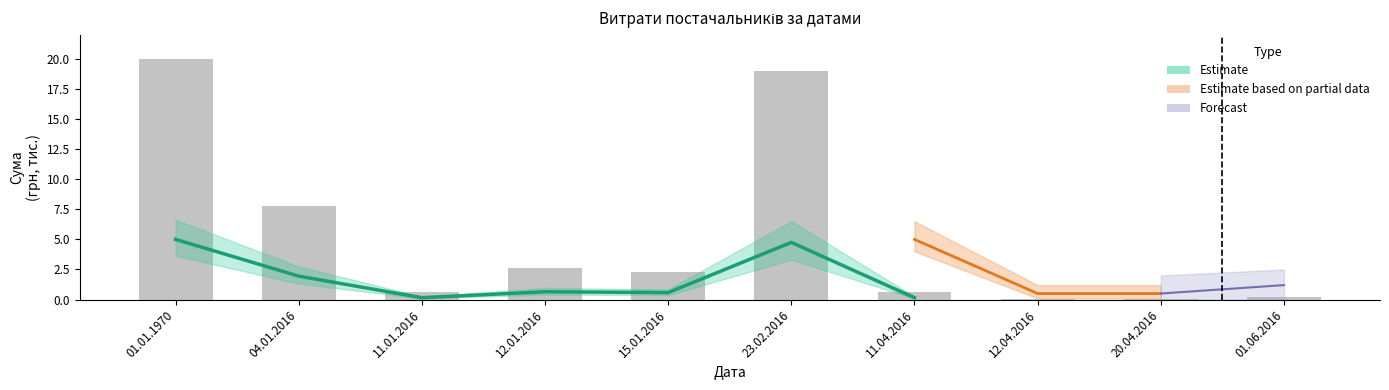

Are the bars grouped side by side (vs. stacked)?

No